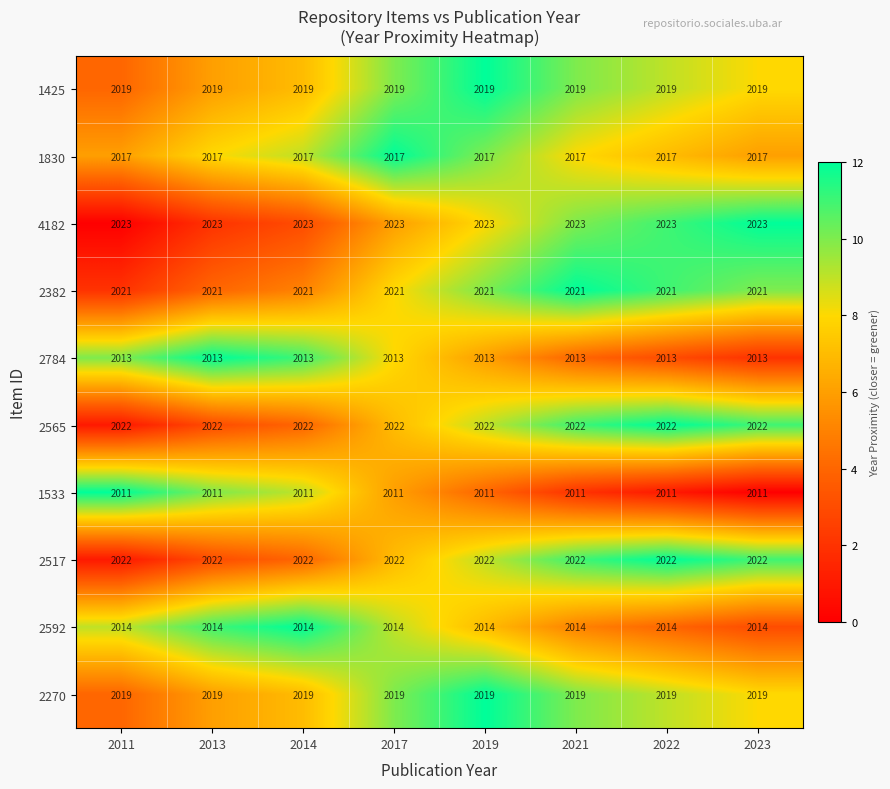

What is the sum of the 1533 values at 2011 and 2023?

4022